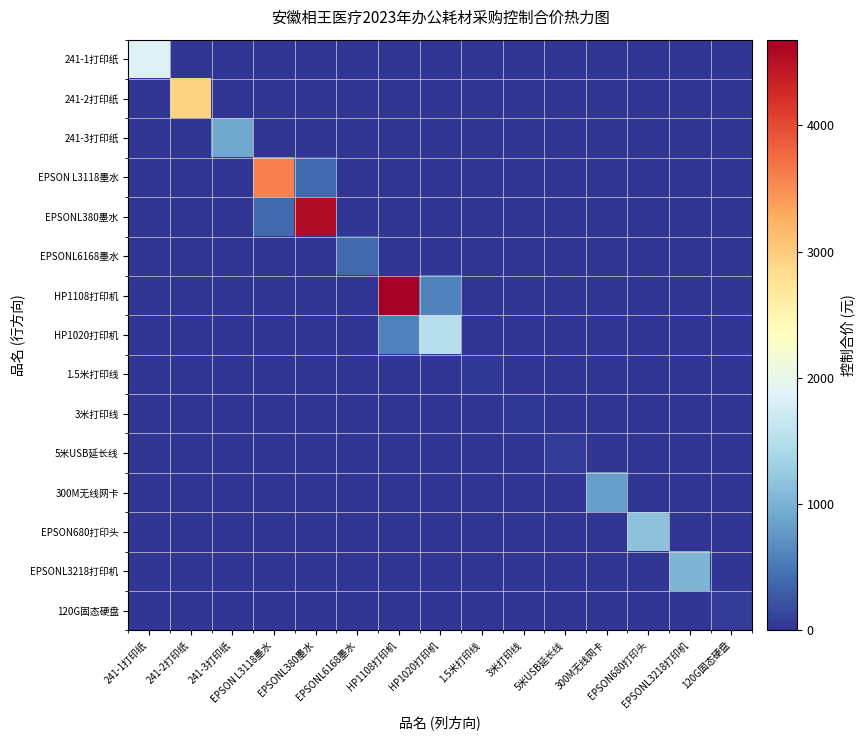

What is the difference between the highest and lowest values at 5米USB延长线?

56